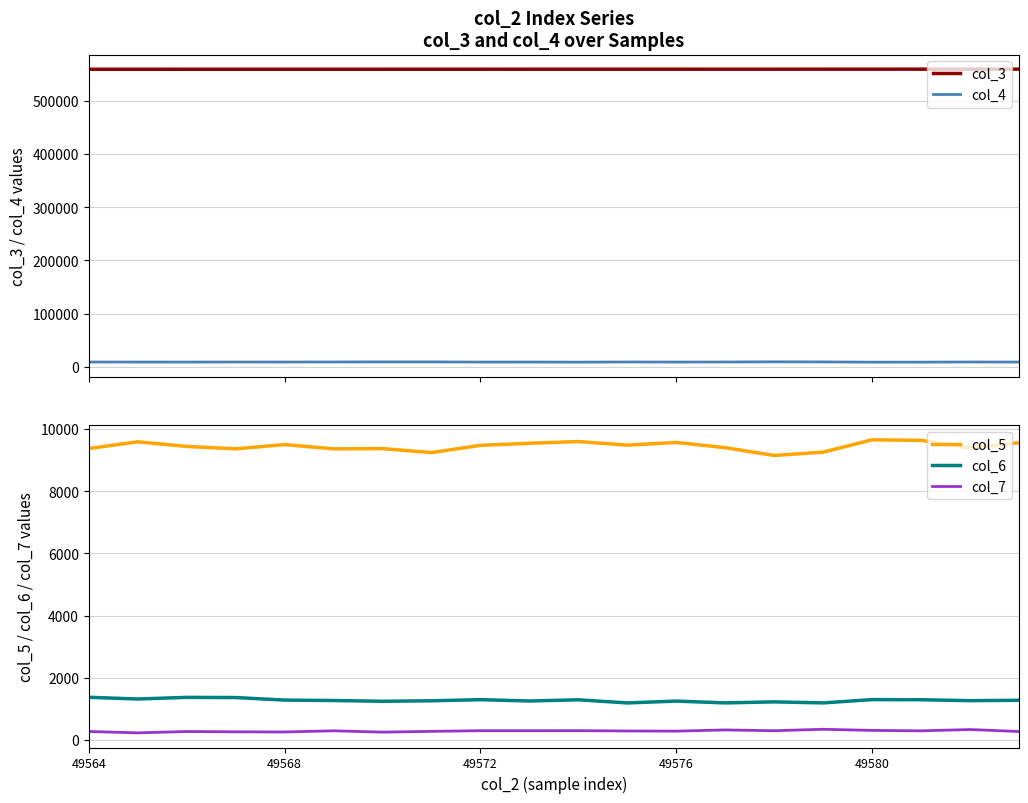

Is this an area chart (filled region under the line)?

No